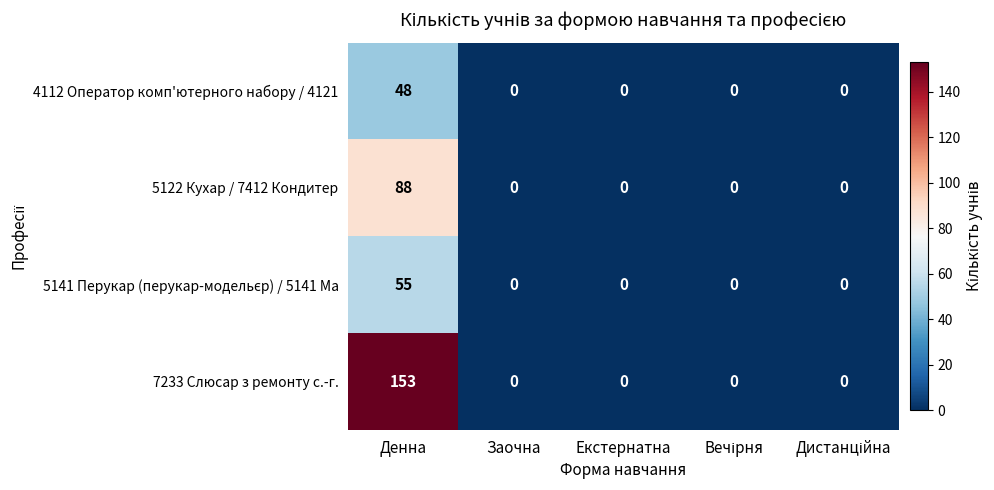

Which series has the largest range (max minus min)?

7233 Слюсар з ремонту с.-г.